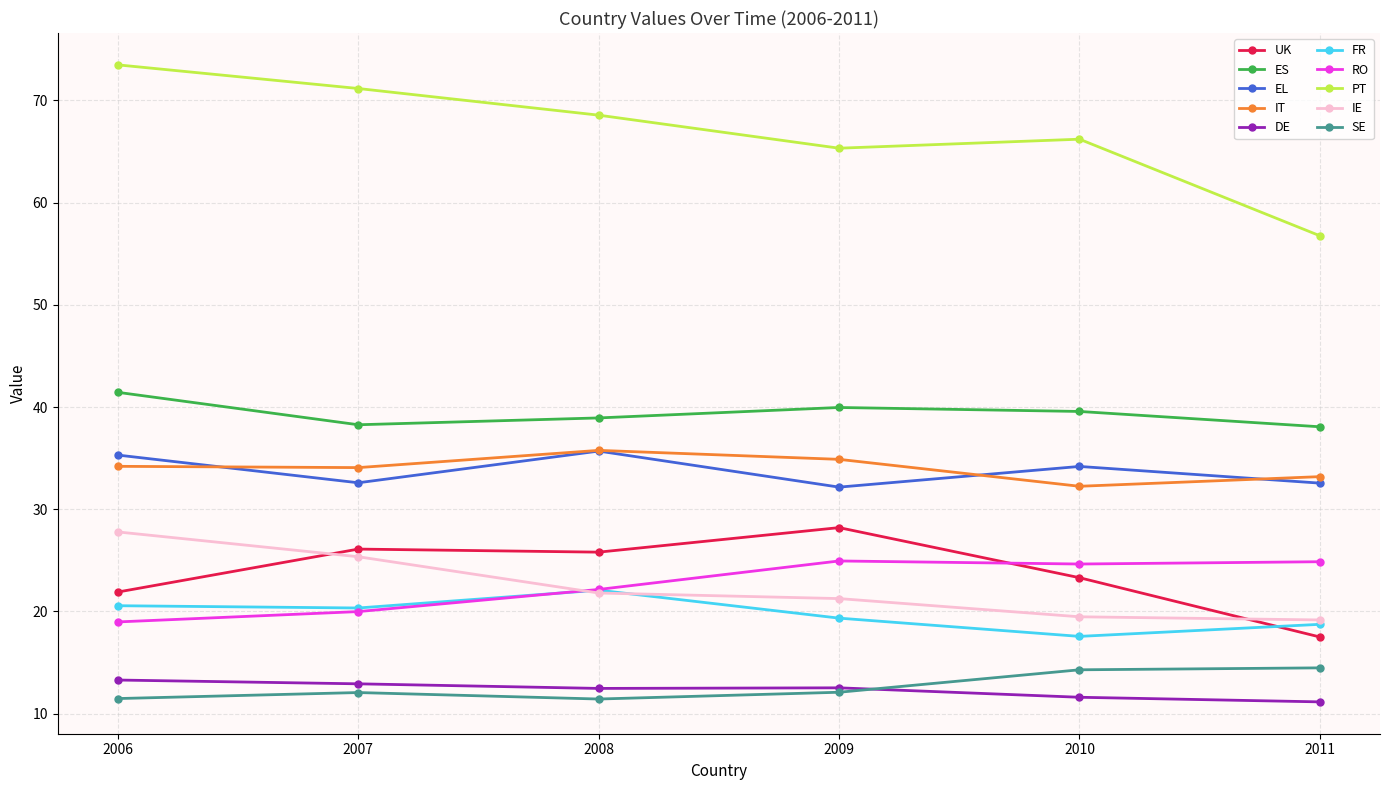

Is the value of SE at 2010 greater than the value of ES at 2006?

No